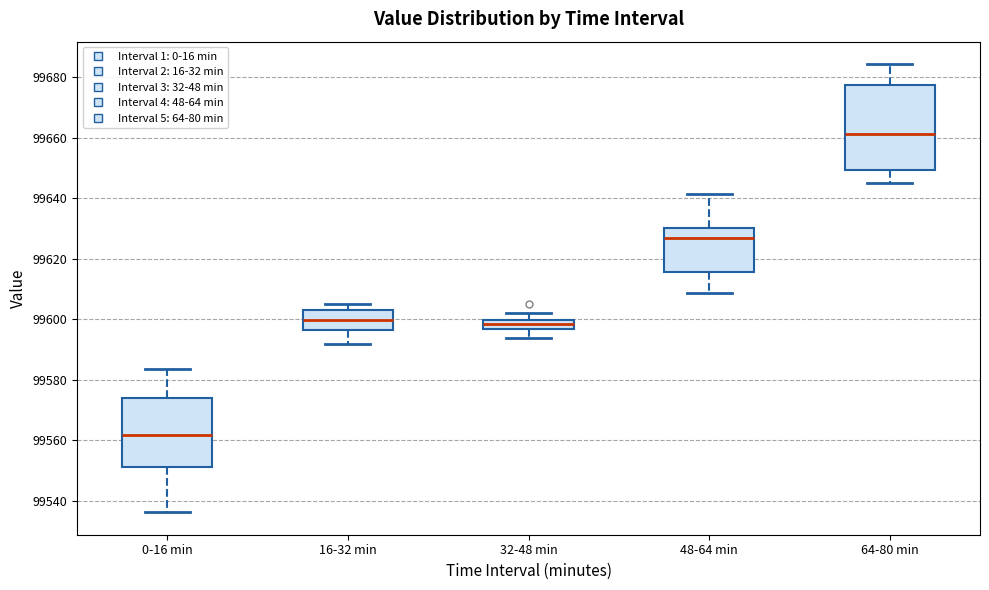

Which box's median line is the highest?

64-80 min